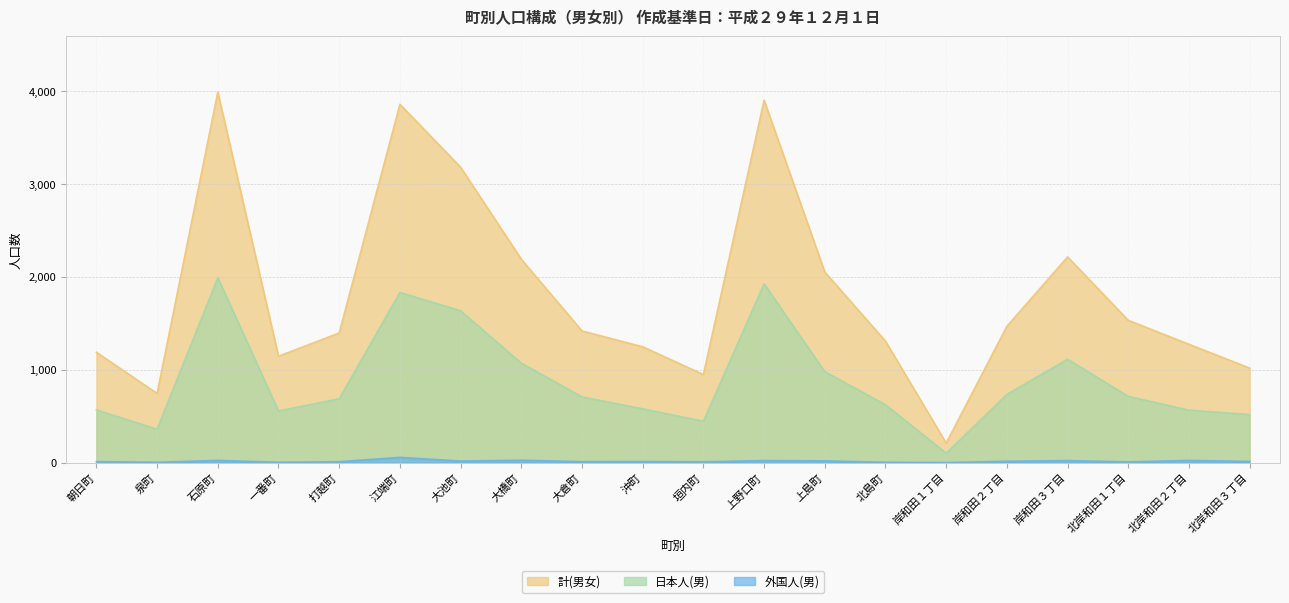

At which label does 外国人(男) first exceed 12?

石原町